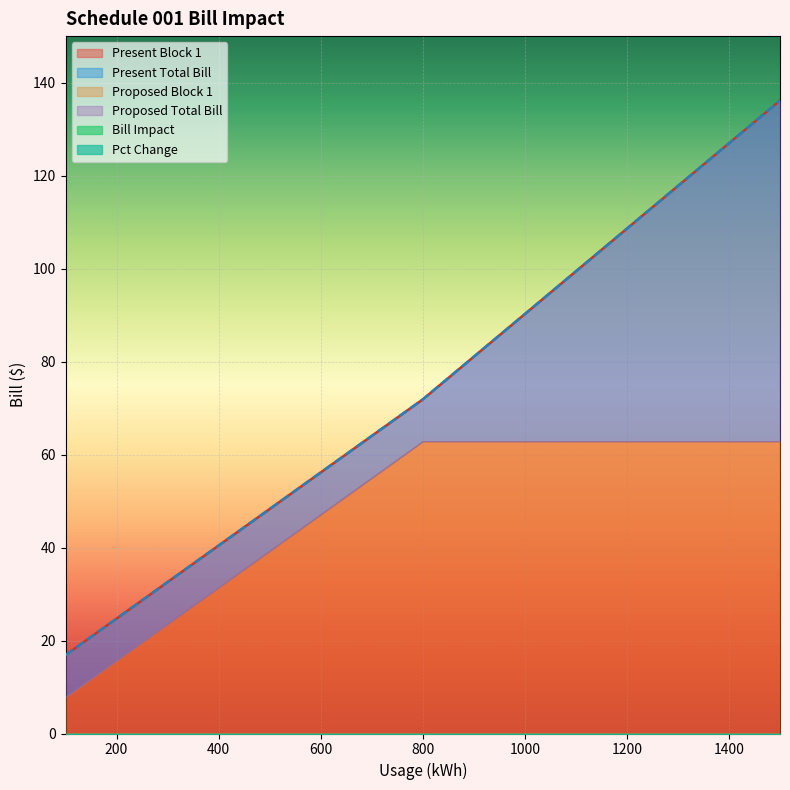

What are all the series names shown in the legend?

Present Total Bill, Proposed Total Bill, Present Block 1, Proposed Block 1, Bill Impact, Pct Change